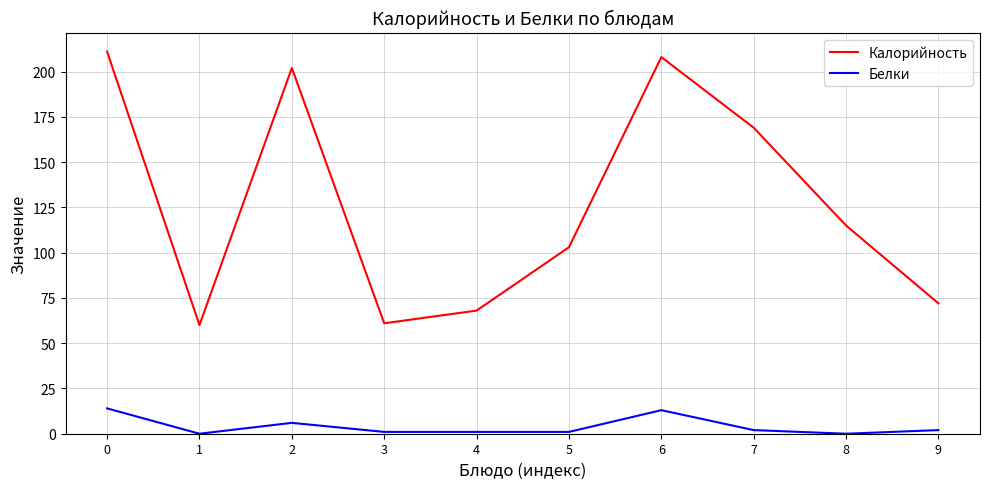

What are all the series names shown in the legend?

Калорийность, Белки